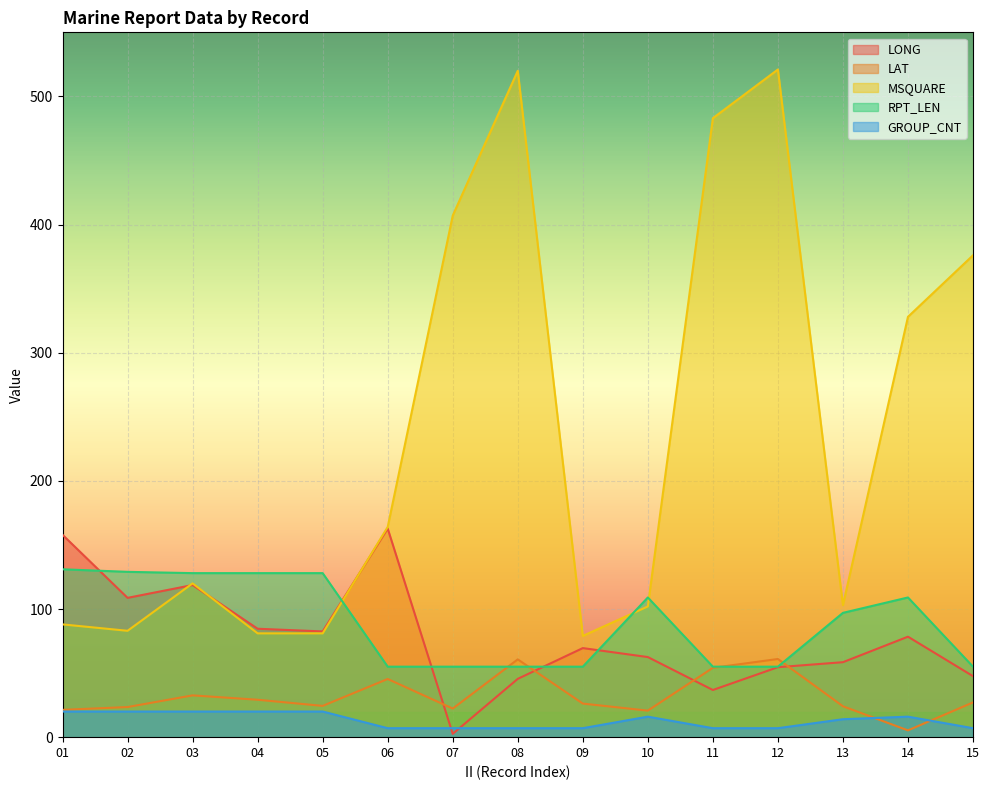

Where do GROUP_CNT and LONG first cross each other?

06 and 07